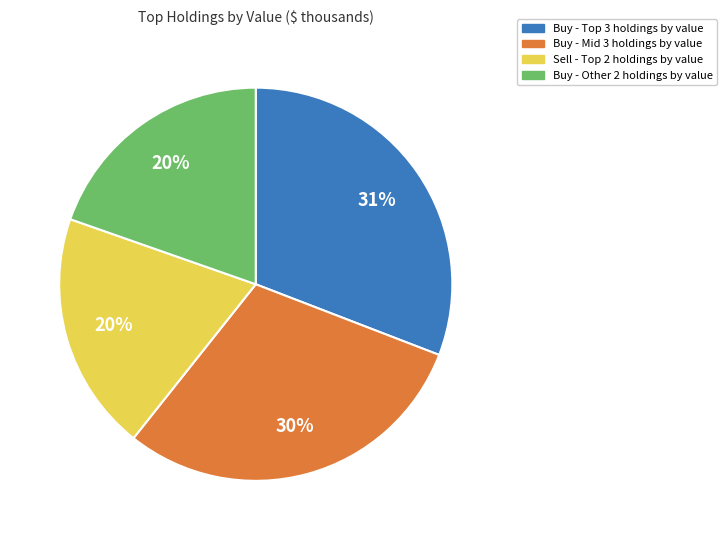

Does any single category account for the majority?

No